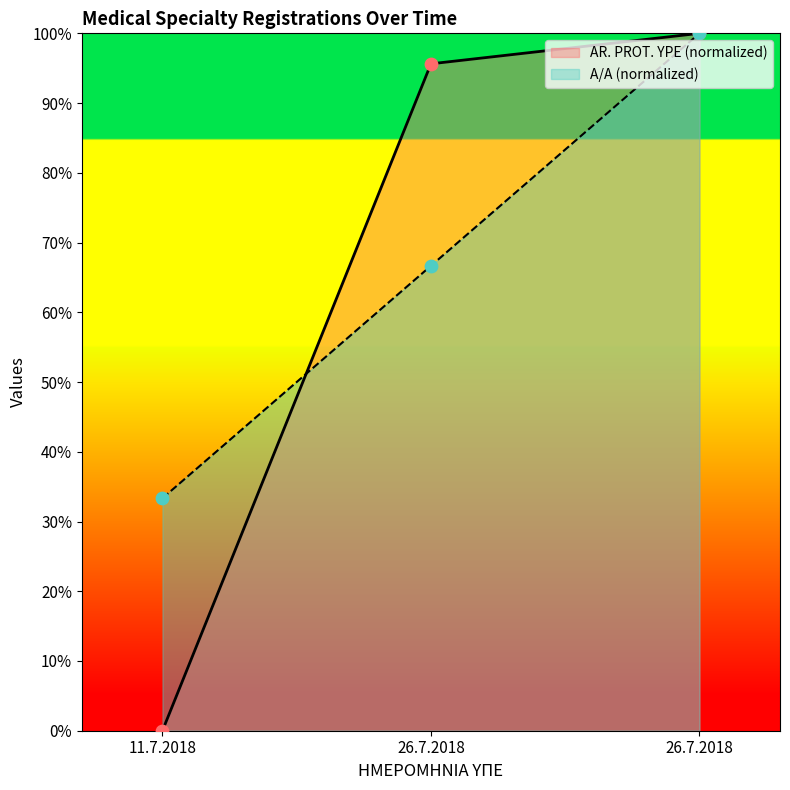

Is the value of AR. PROT. YPE at 26.7.2018 greater than the value of A/A at 26.7.2018?

Yes